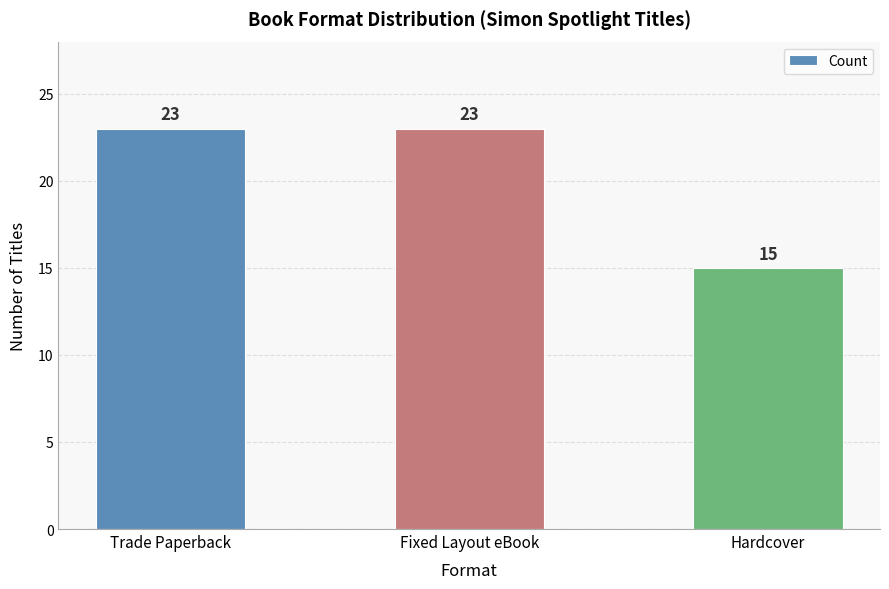

How many values are between 15 and 23?

3